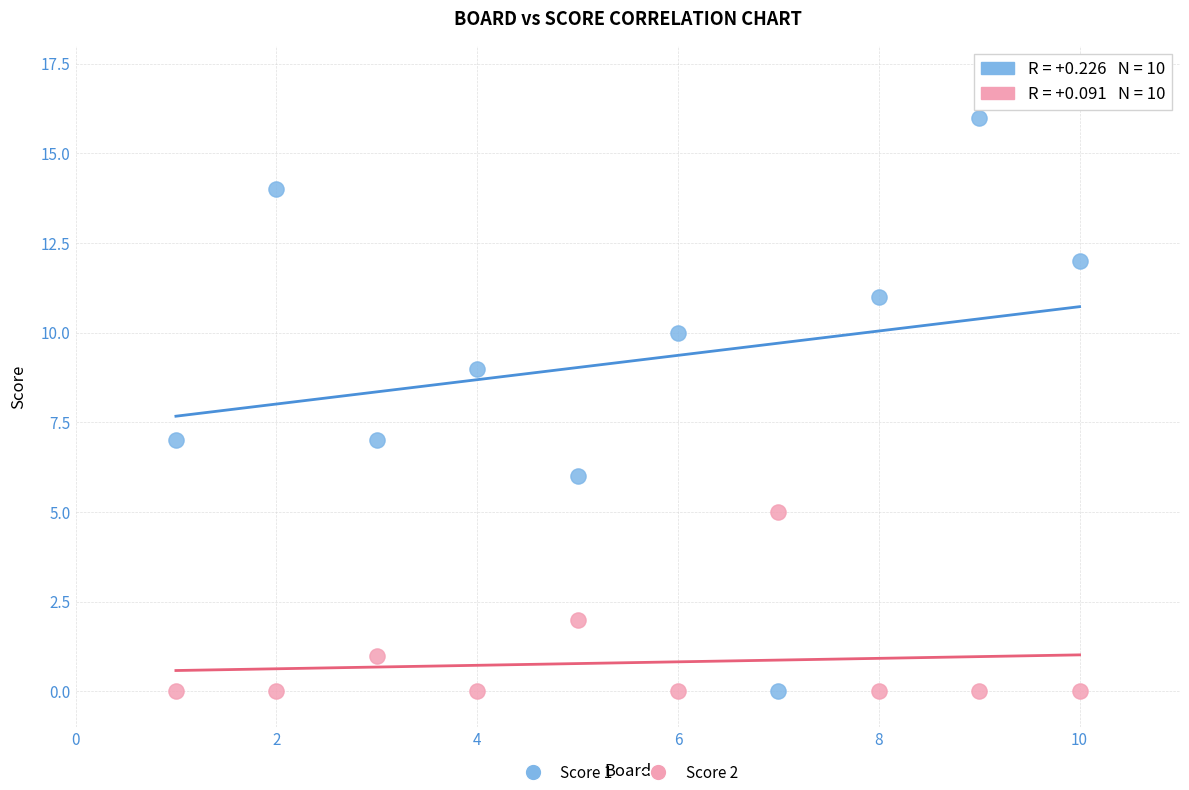

Across all data points, what is the range of X values (max minus min)?

9